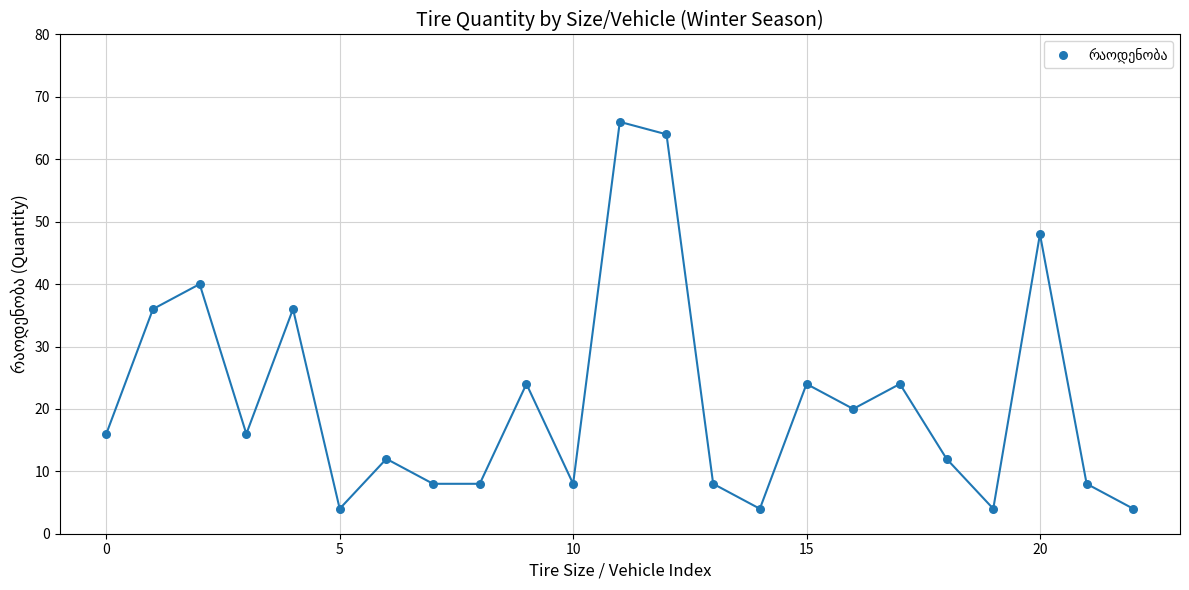

What is the range of Y values (max minus min)?

62